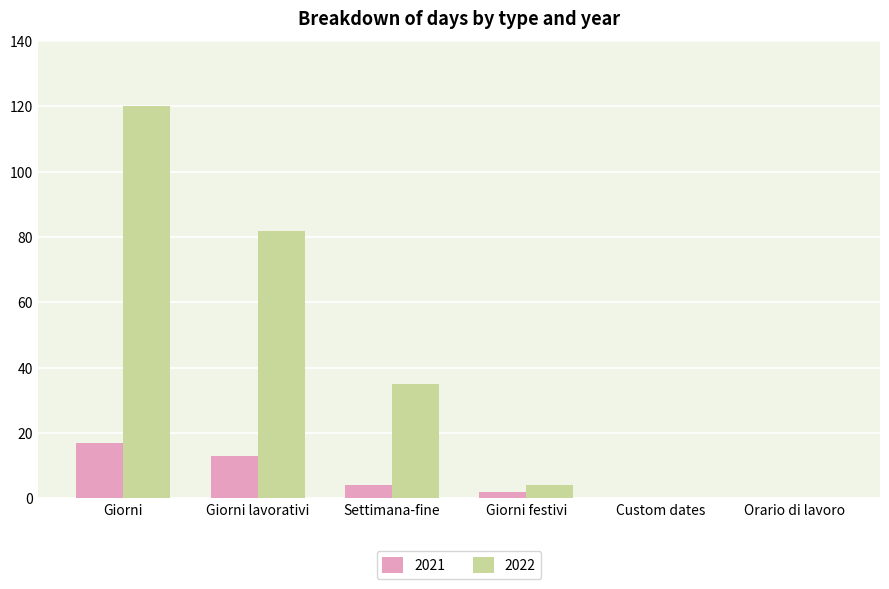

True or false: 2022 has a value of 120 at Giorni.

True